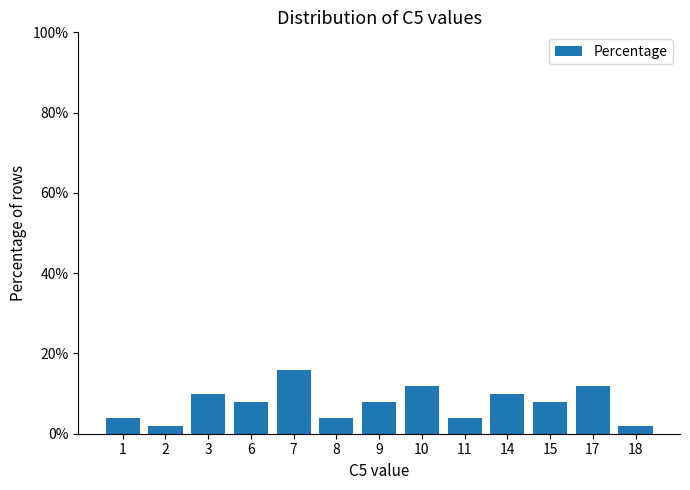

The chart shows a value of 16 at 7. True or false?

True